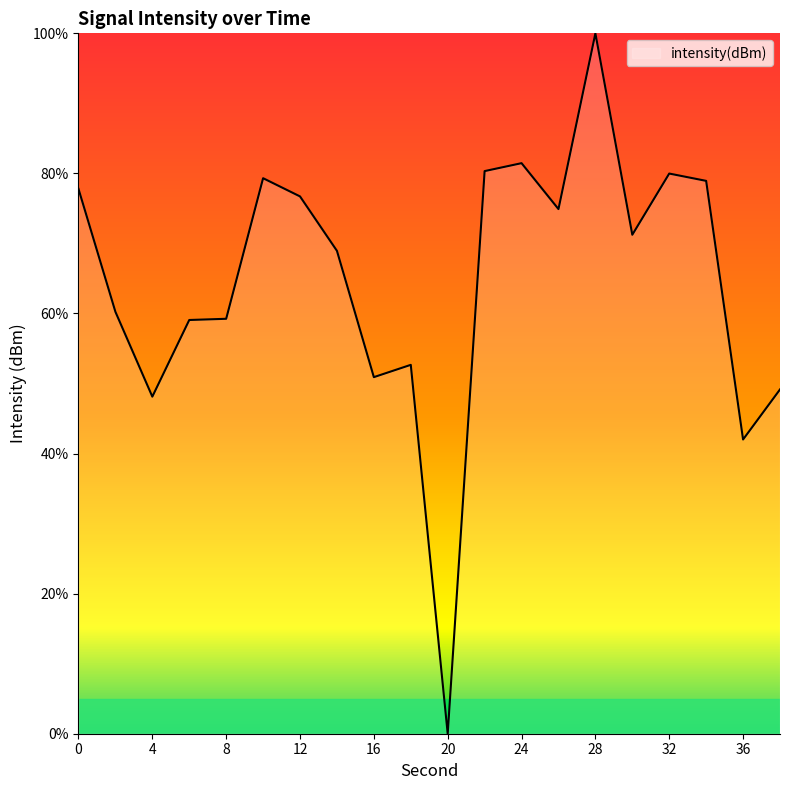

What is the difference between the maximum and minimum values?

100.0